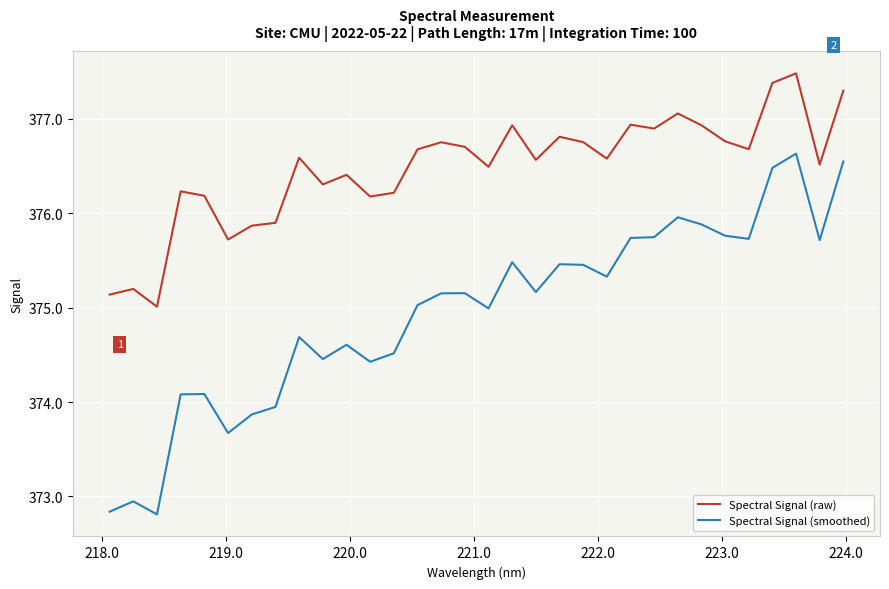

What is the sum of all Spectral Signal (raw) values?

12047.1